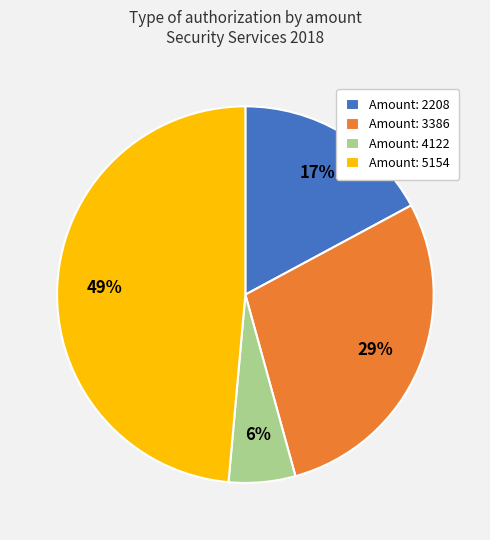

Is it true that Amount: 5154 is 49% of the pie?

True